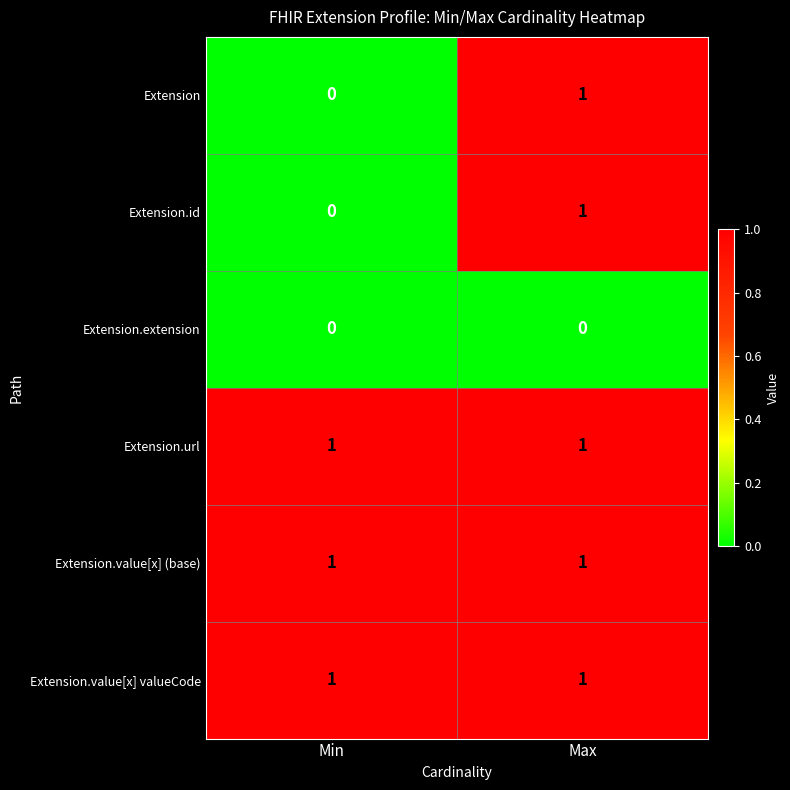

Count the number of data series in this chart.

6